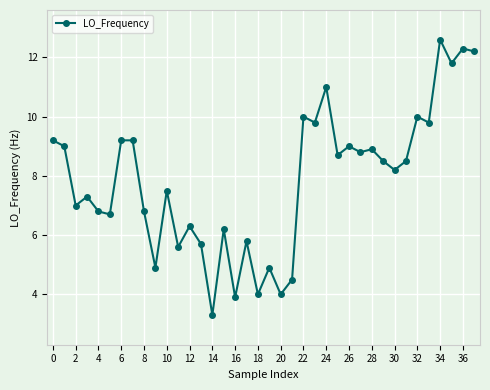

How many lines are shown in the chart?

1